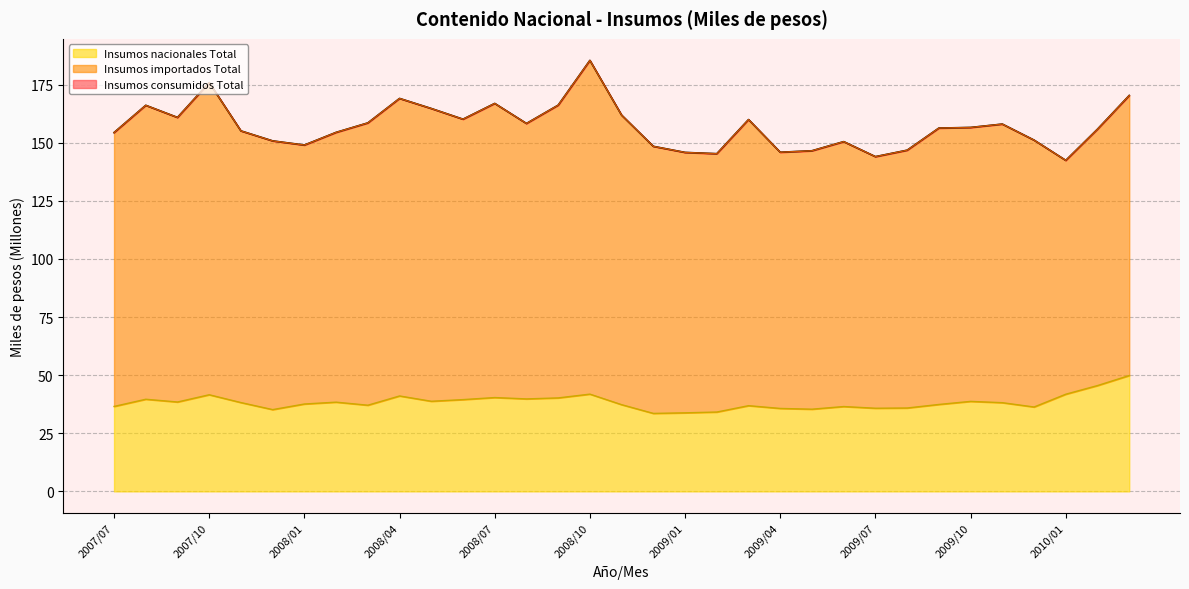

What is the maximum value for Insumos nacionales Total?

49.8